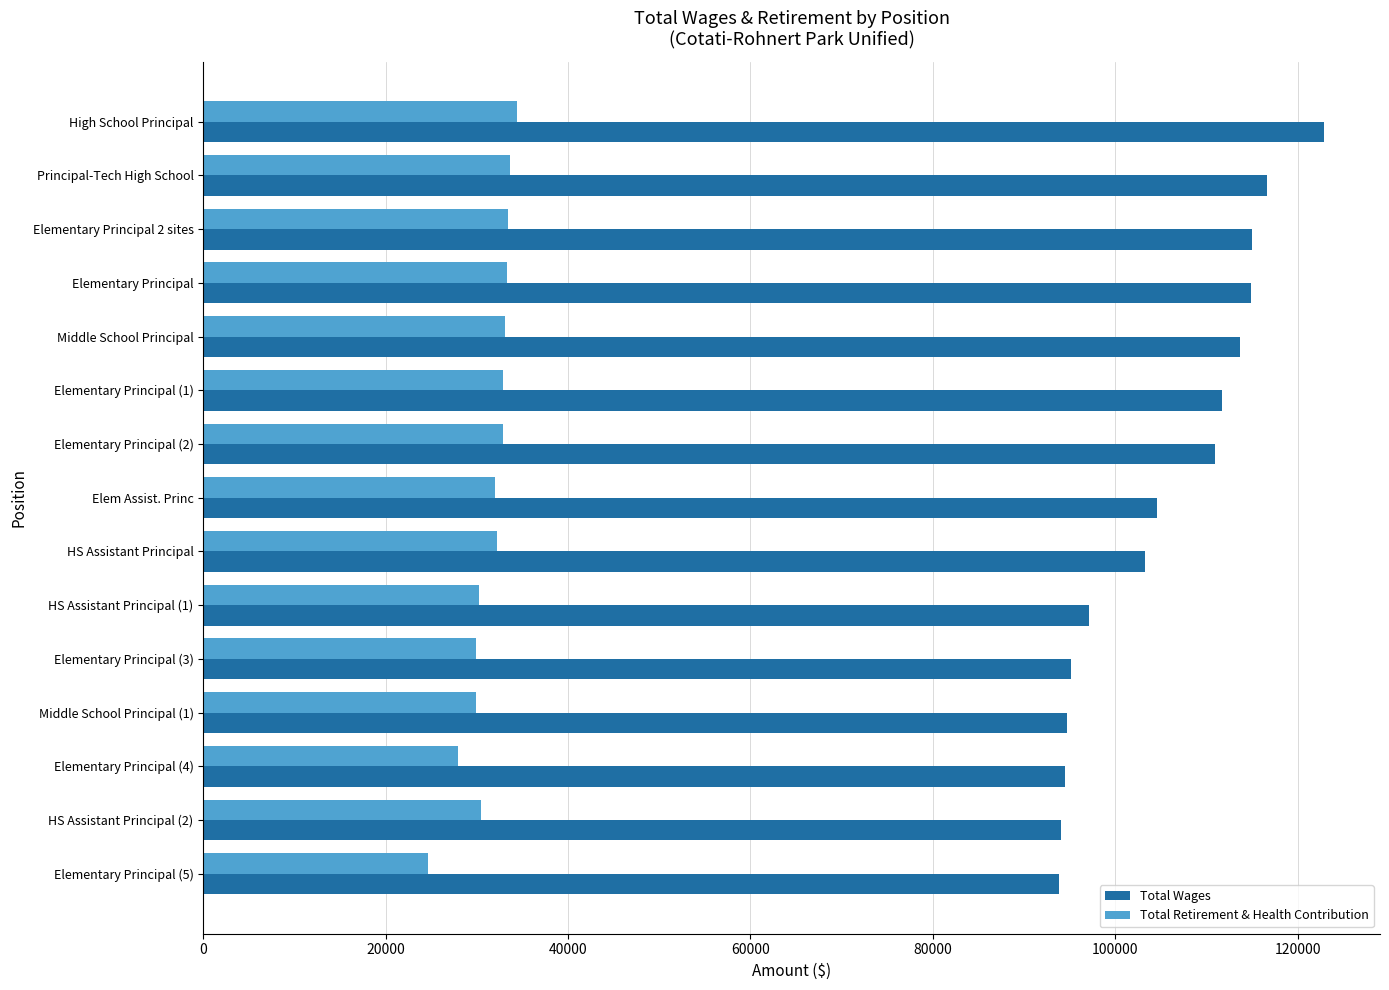

Which series has the widest spread of values?

Total Wages